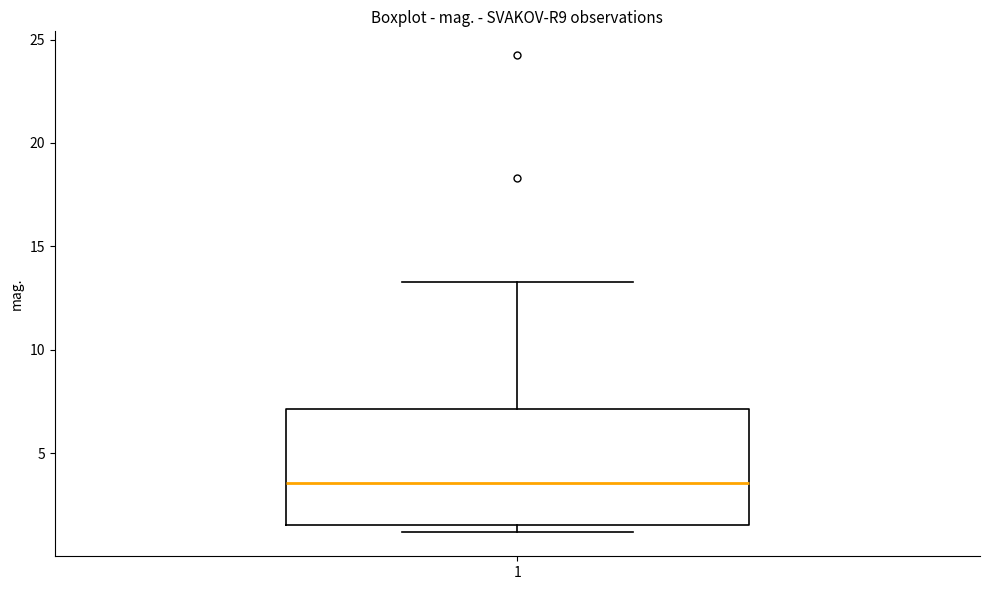

Where is the upper edge of the box at x = 1 on the y-axis? The values are not printed on the chart, so give them approximately, as read against the axis.

7.0